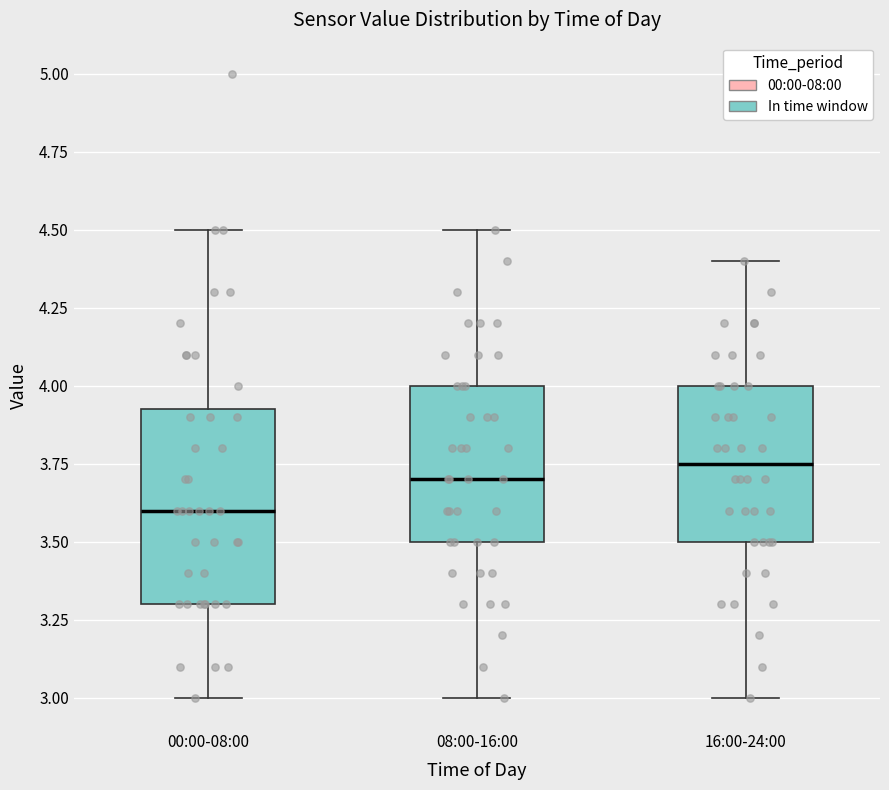

Reading left to right, read every box against the y-axis: the position of its median line, the range the box covers, and the ends of its whiskers. The values are not printed on the chart, so give them approximately, as read against the axis.

00:00-08:00: median 3.60, box 3.30 to 3.95, whiskers 3.00 to 4.50
08:00-16:00: median 3.70, box 3.50 to 4.00, whiskers 3.00 to 4.50
16:00-24:00: median 3.75, box 3.50 to 4.00, whiskers 3.00 to 4.40